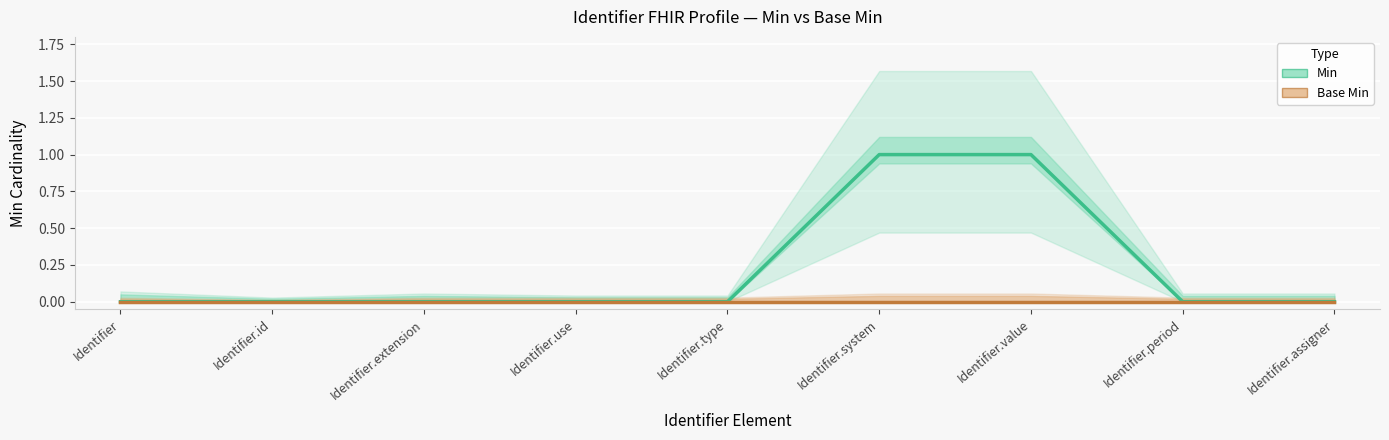

True or false: Base Min has more than 1 points higher than both neighbors.

False